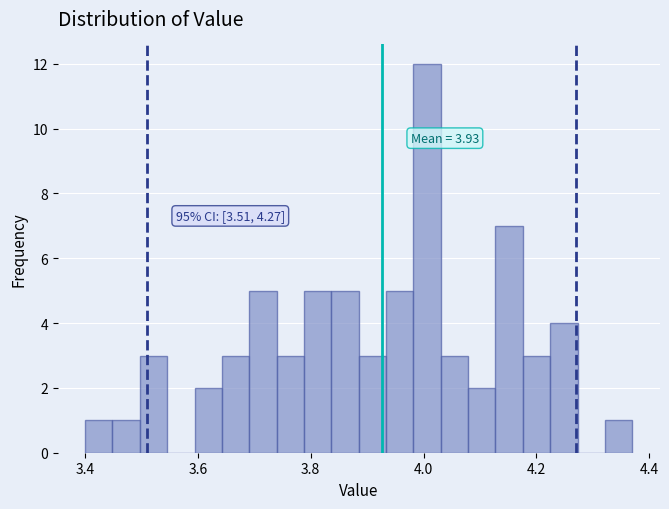

Around what value on the x-axis is the tallest bar? Give the approximate position of its centre, as read against the axis.

4.00